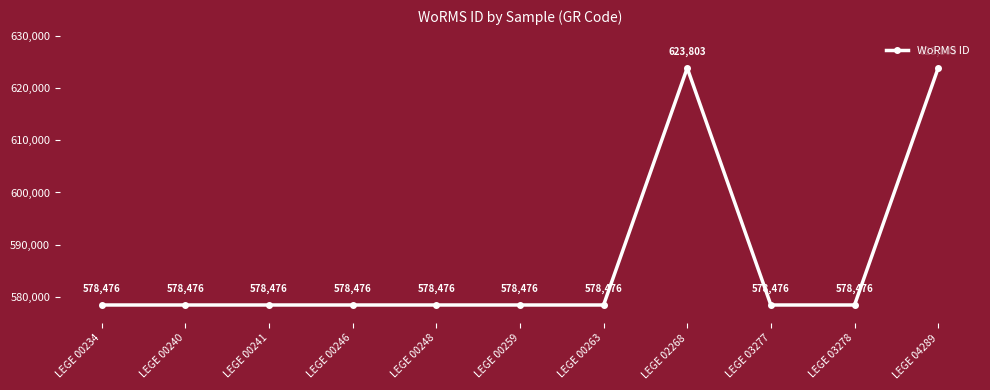

What is the change in value from LEGE 00241 to LEGE 02268?

+45327